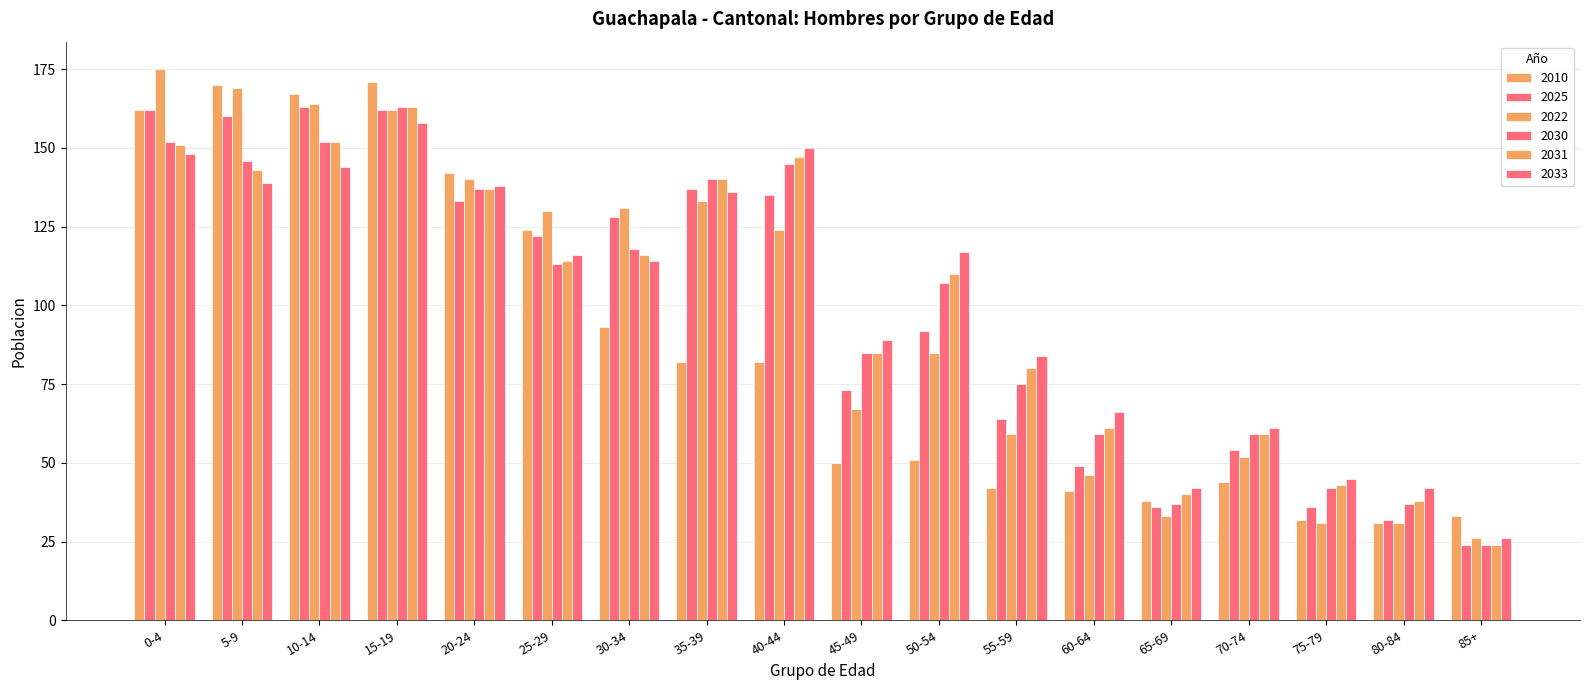

What is the label of the 11th bar from the left?

50-54